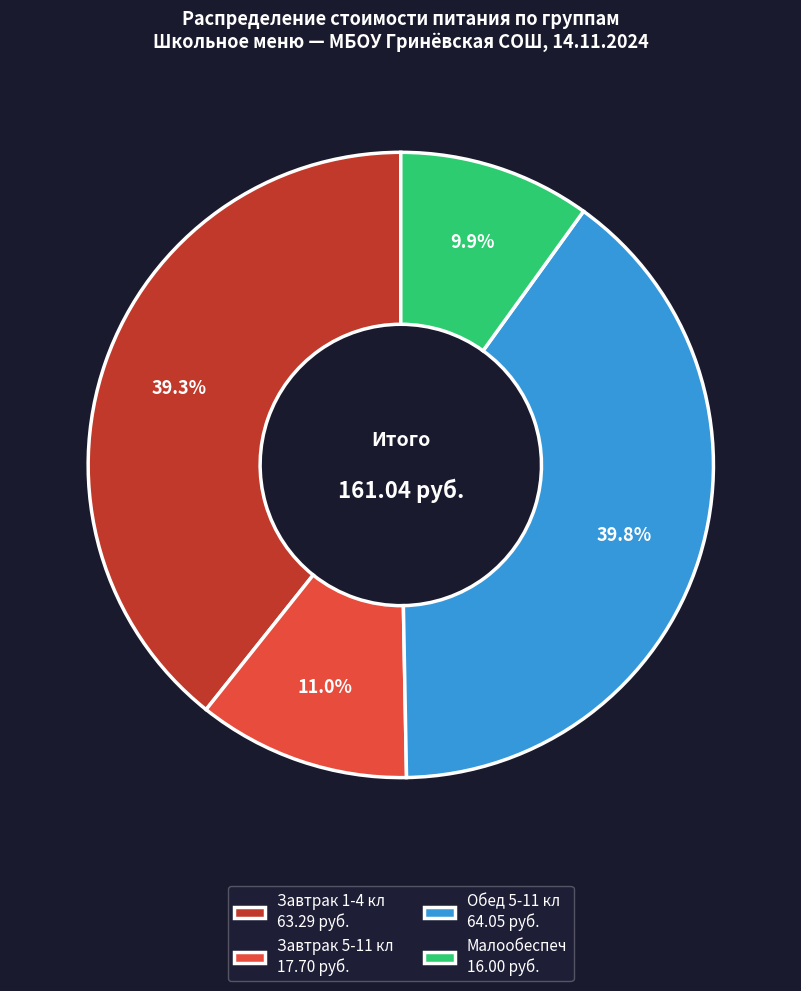

Which has a higher value, Малообеспеч or Завтрак 1-4 кл?

Завтрак 1-4 кл